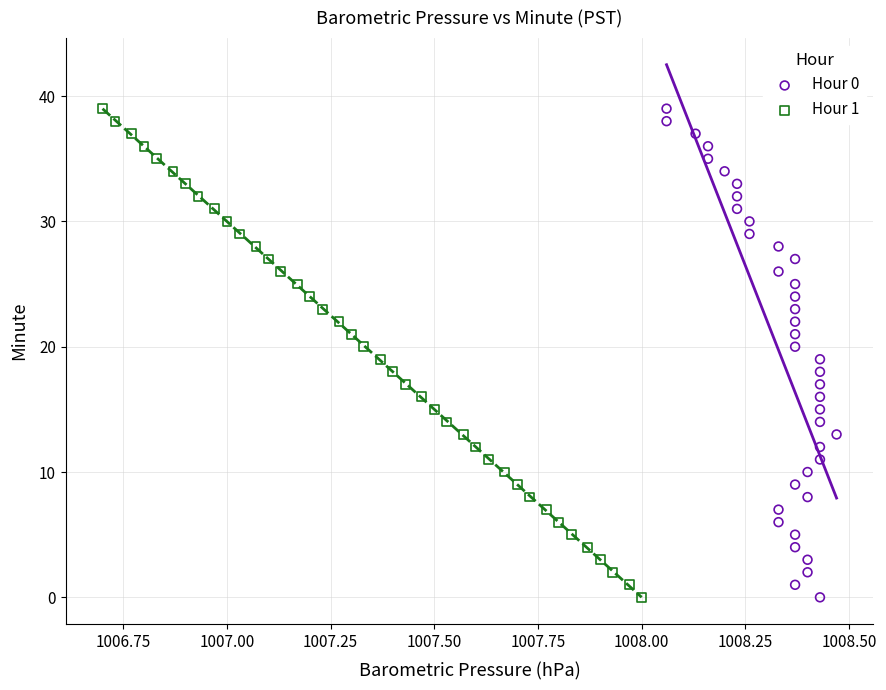

What are all the series names shown in the legend?

Hour 0, Hour 1